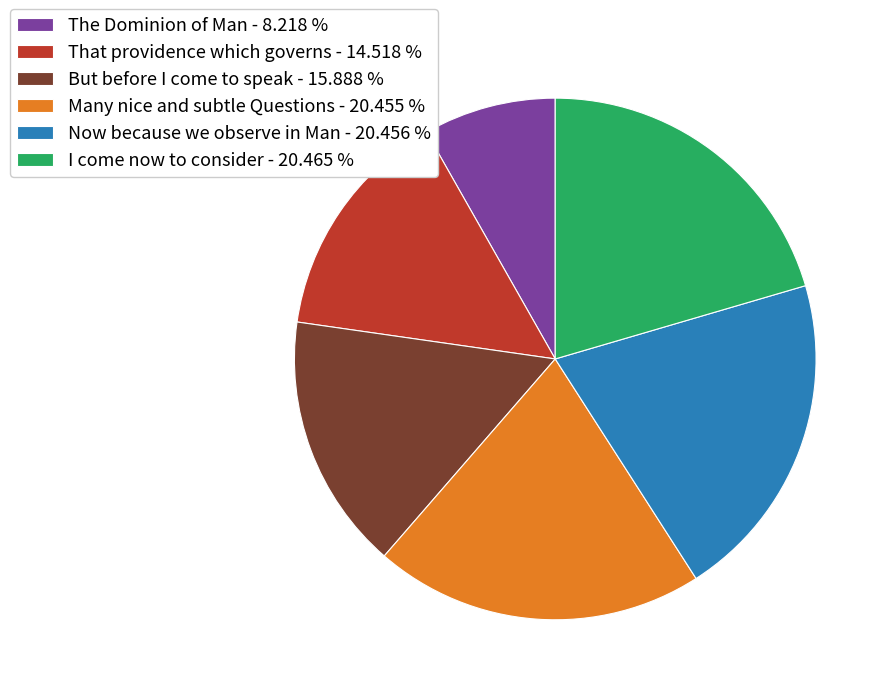

Do The Dominion of Man - 8.218 % and Many nice and subtle Questions - 20.455 % together represent more than half of the pie?

No